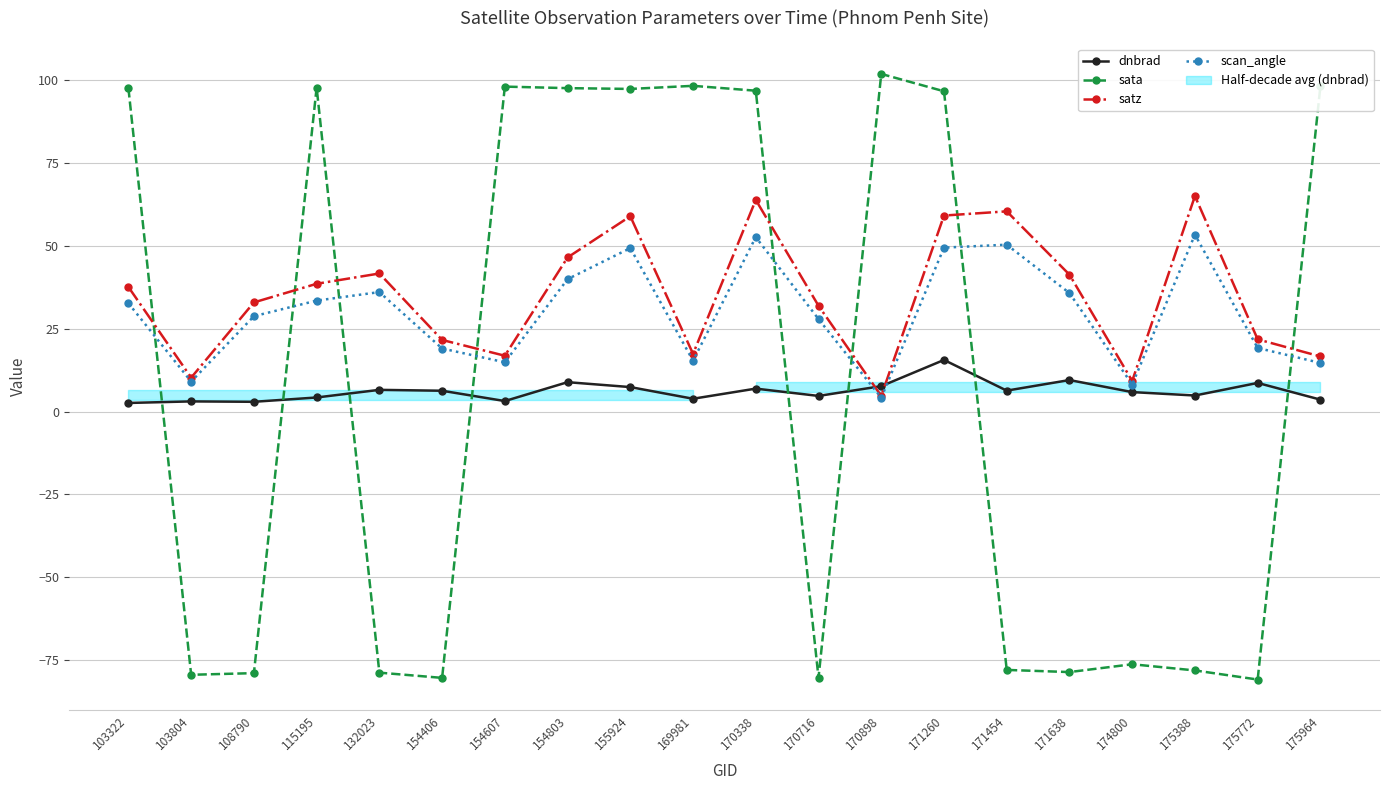

What is the lowest value of the sata series?

-80.8